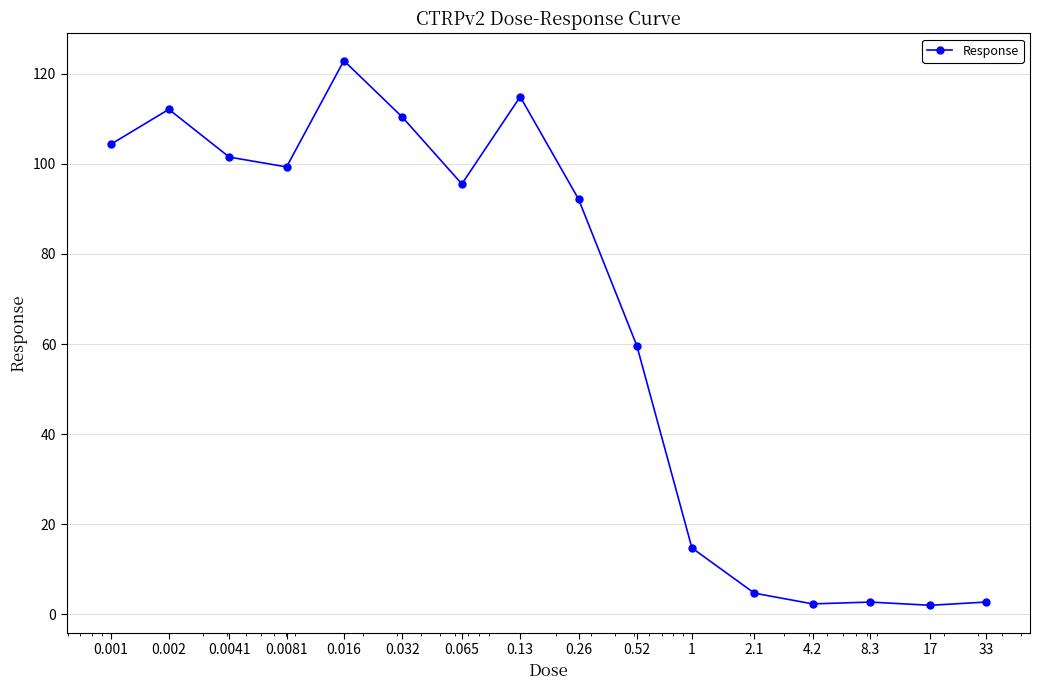

What is the maximum value shown in the chart?

122.9